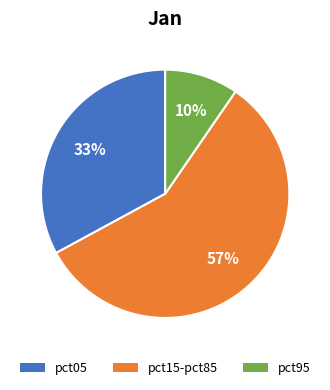

Does any single category account for the majority?

Yes